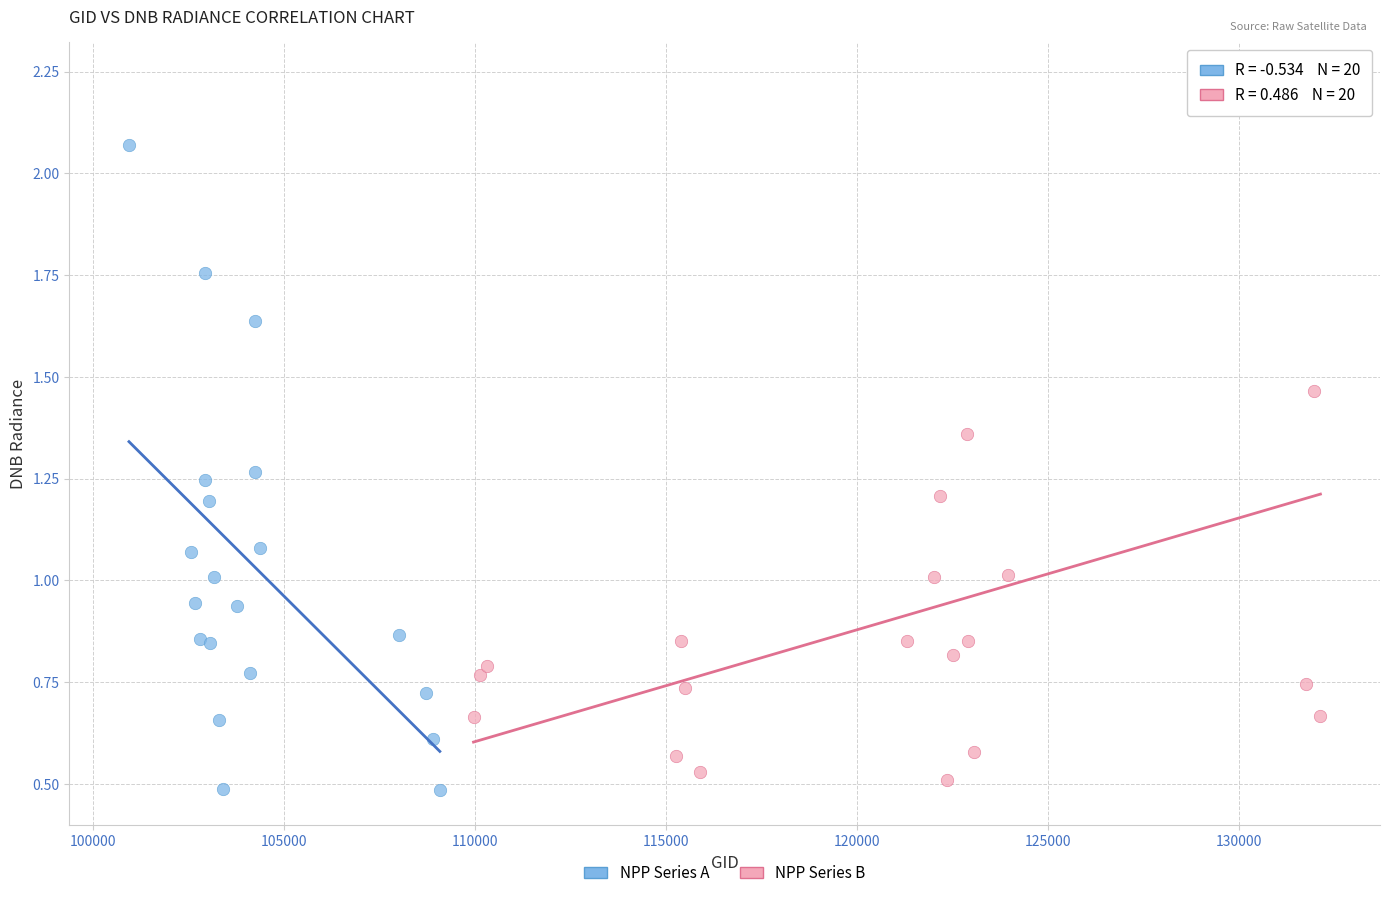

What are all the series names shown in the legend?

NPP Series A, NPP Series B